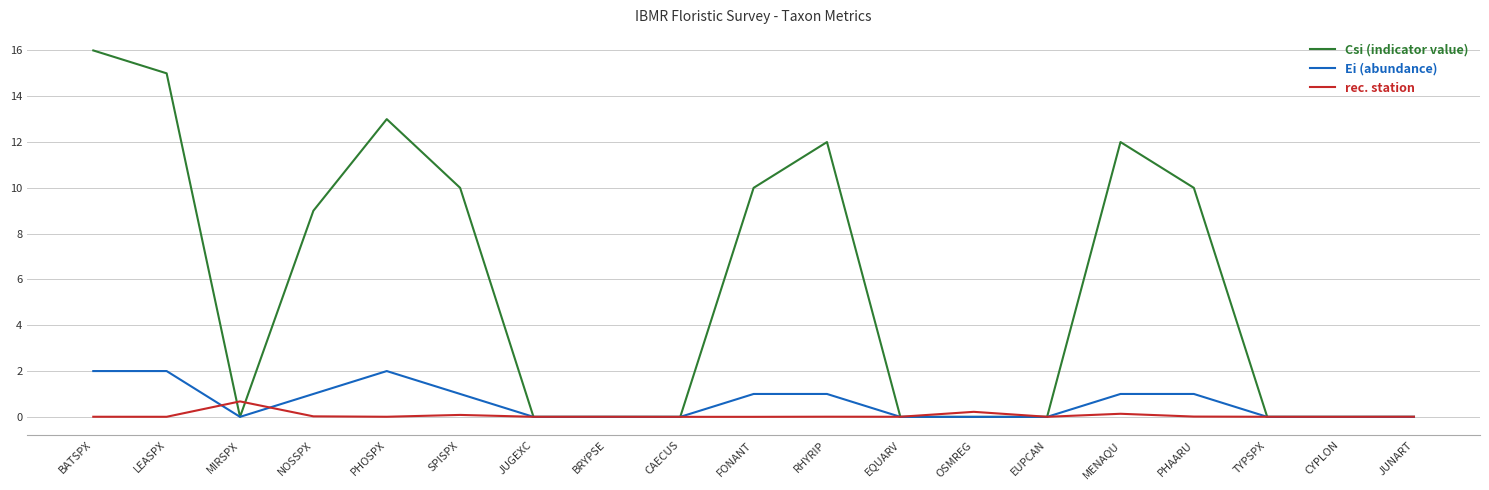

How many lines are shown in the chart?

3